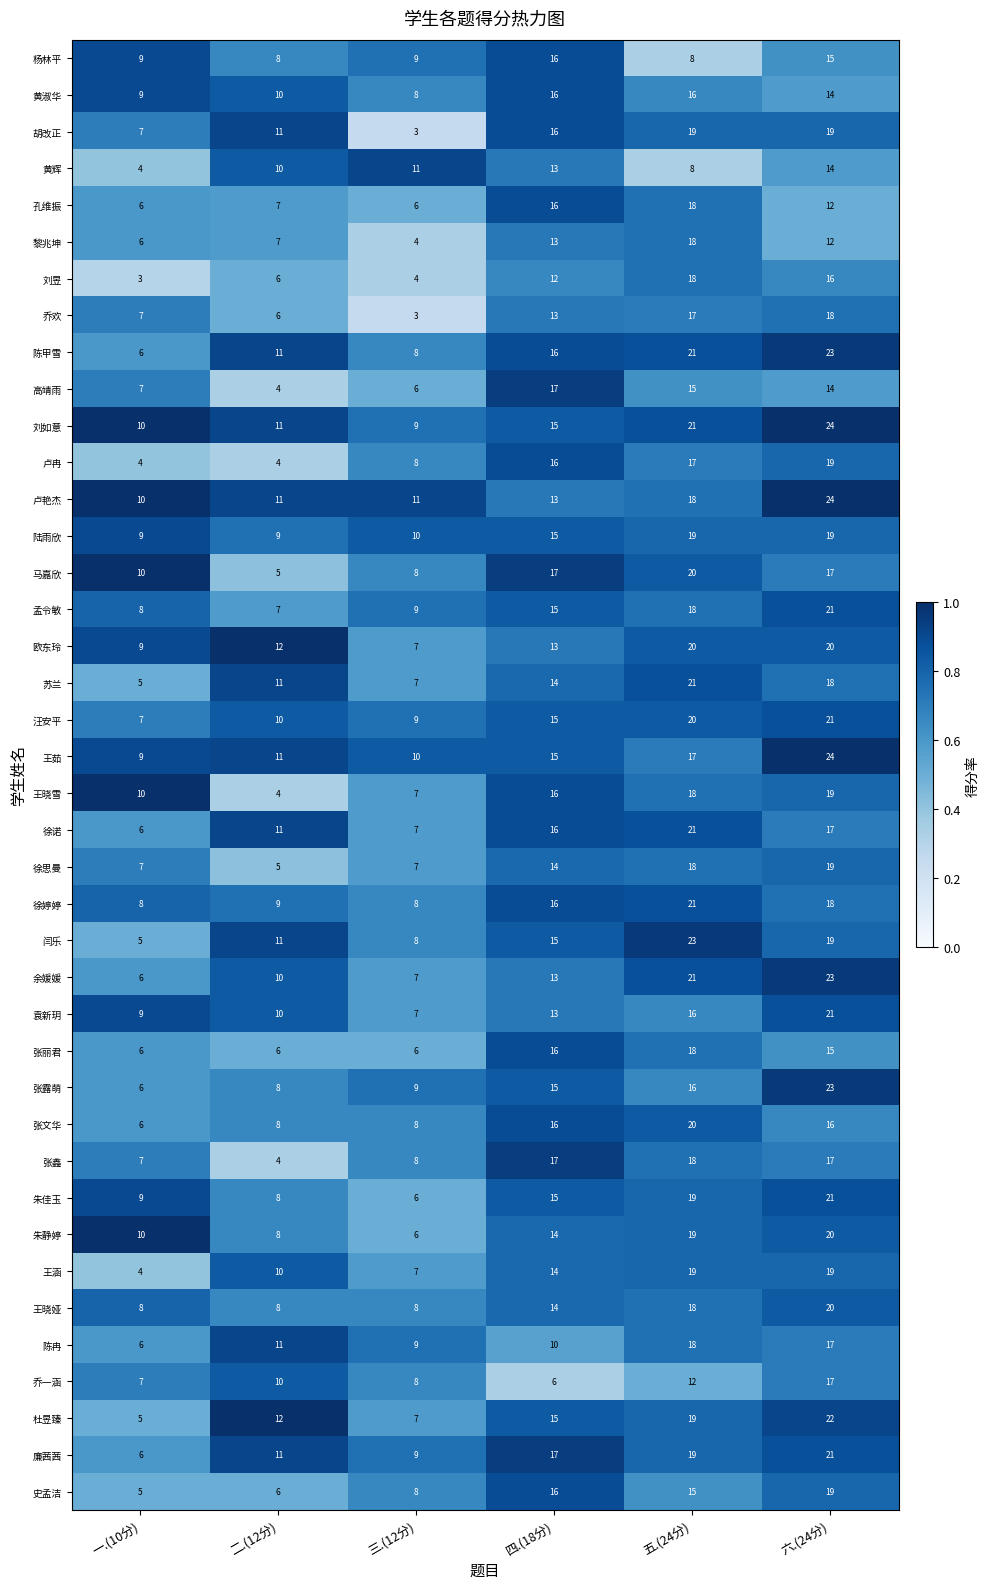

True or false: 乔一涵 has a value of 12 at 五.(24分).

True